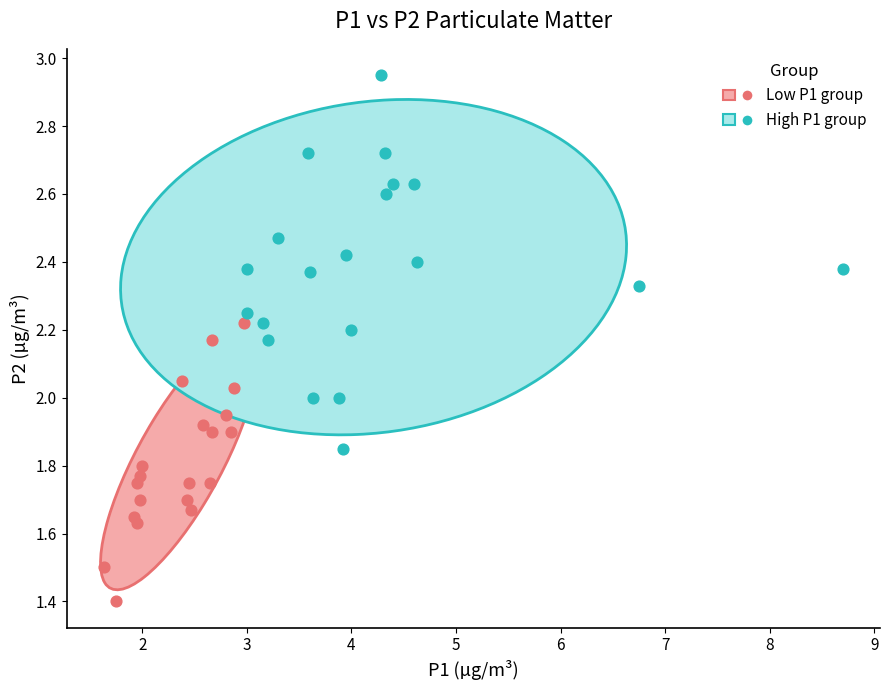

Which series reaches the minimum Y coordinate?

Low P1 group